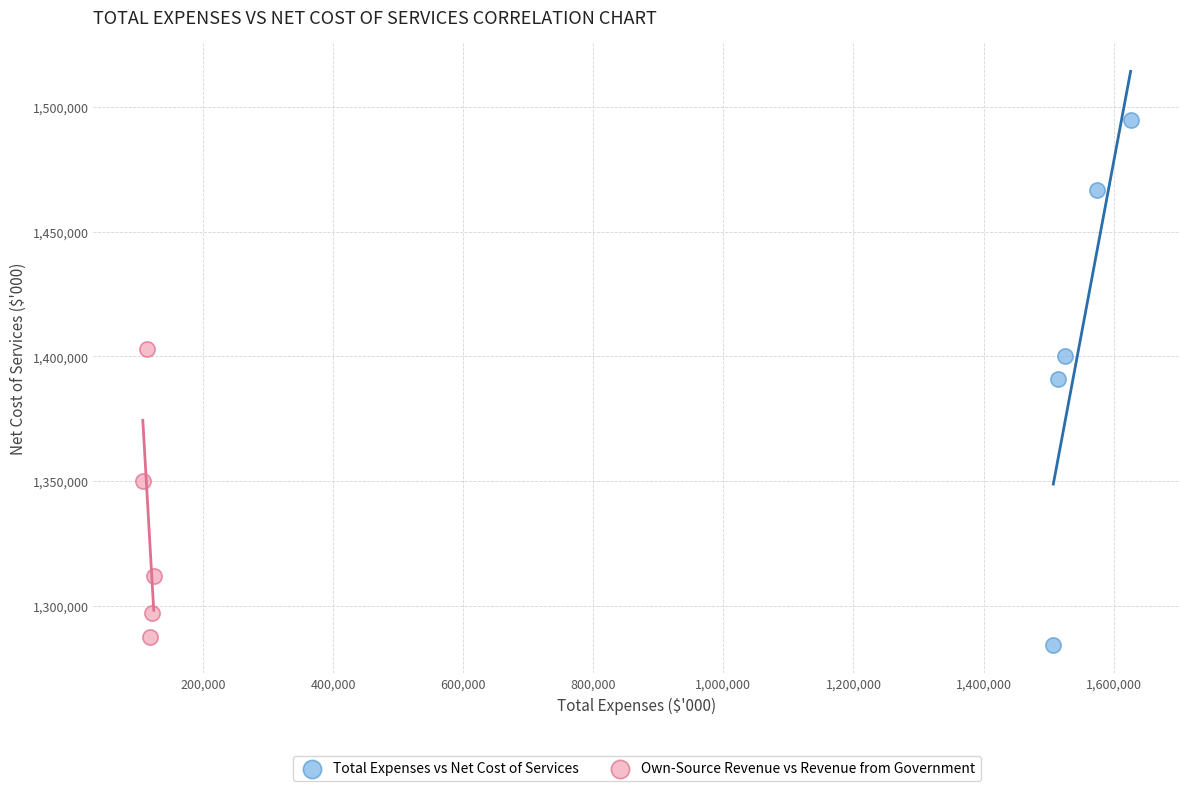

Which series contains the lowest Y value?

Total Expenses vs Net Cost of Services